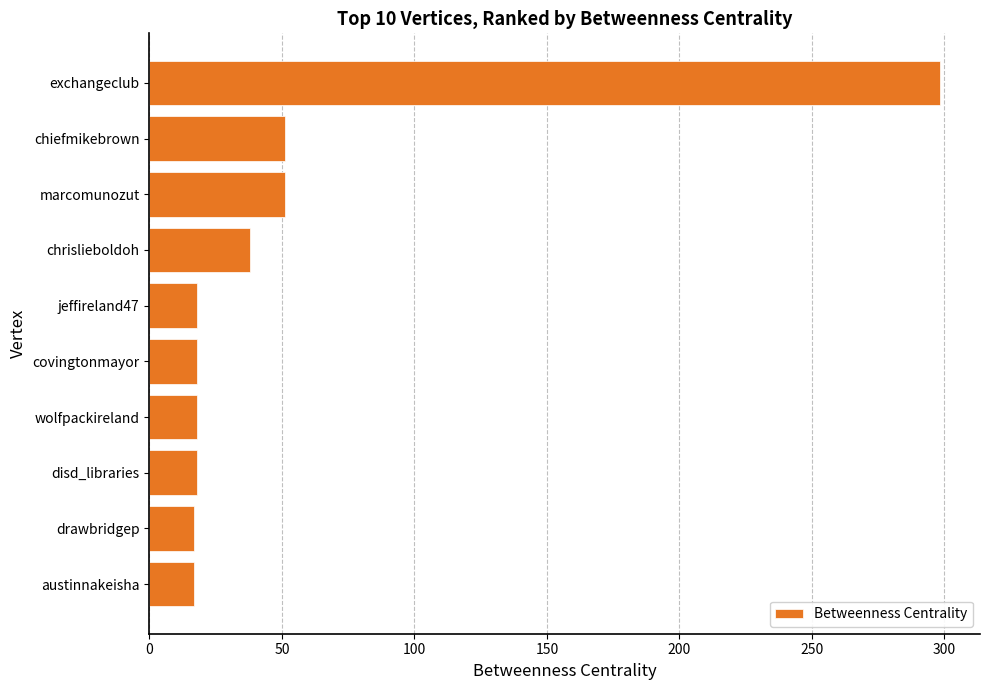

What is the average value?

54.4